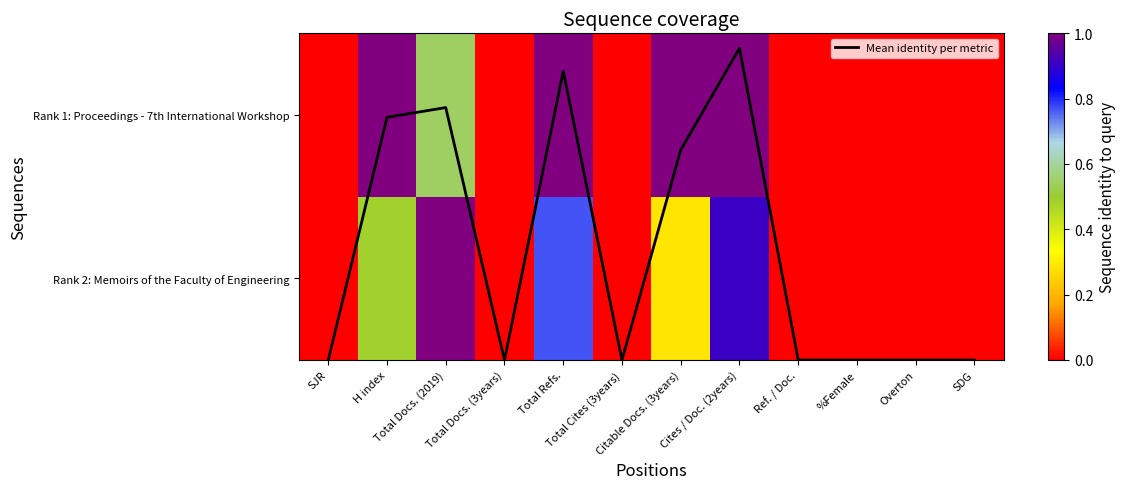

What is the difference between the second highest and second lowest values in the Rank 1: Proceedings - 7th International Workshop series?

1.0